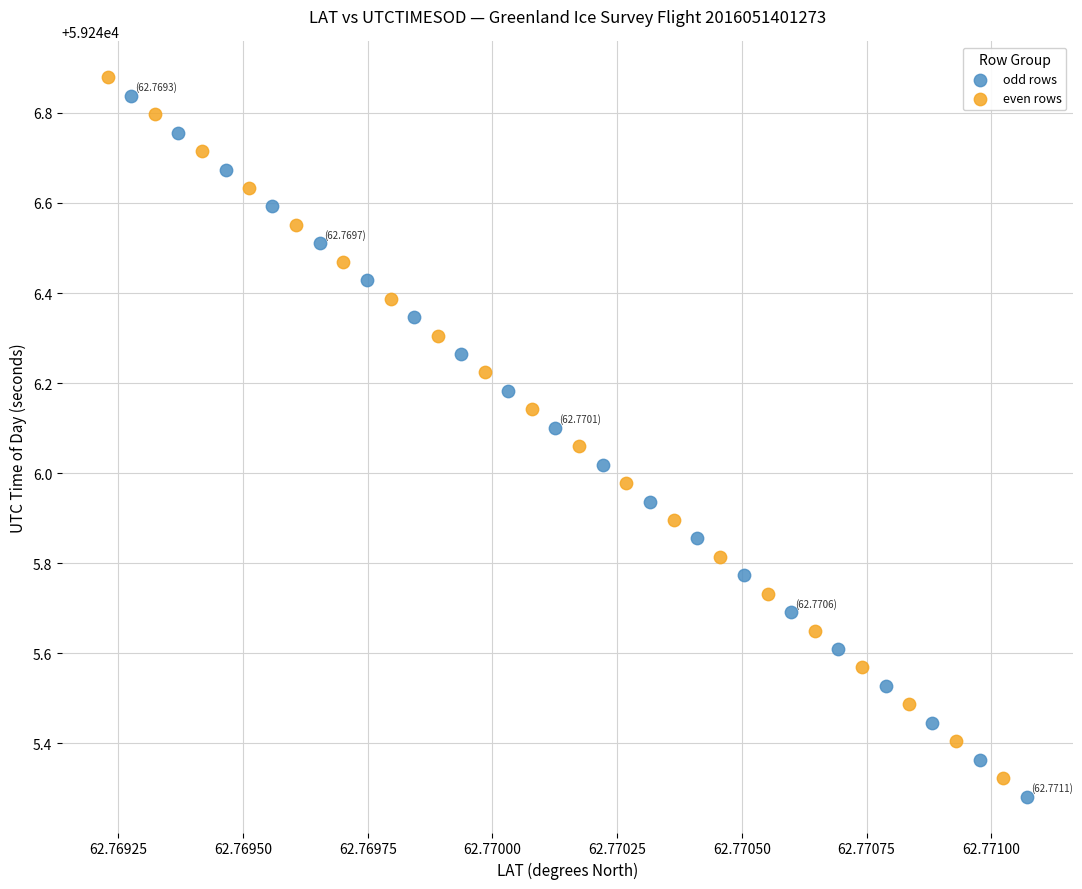

Which series reaches the minimum Y coordinate?

odd rows